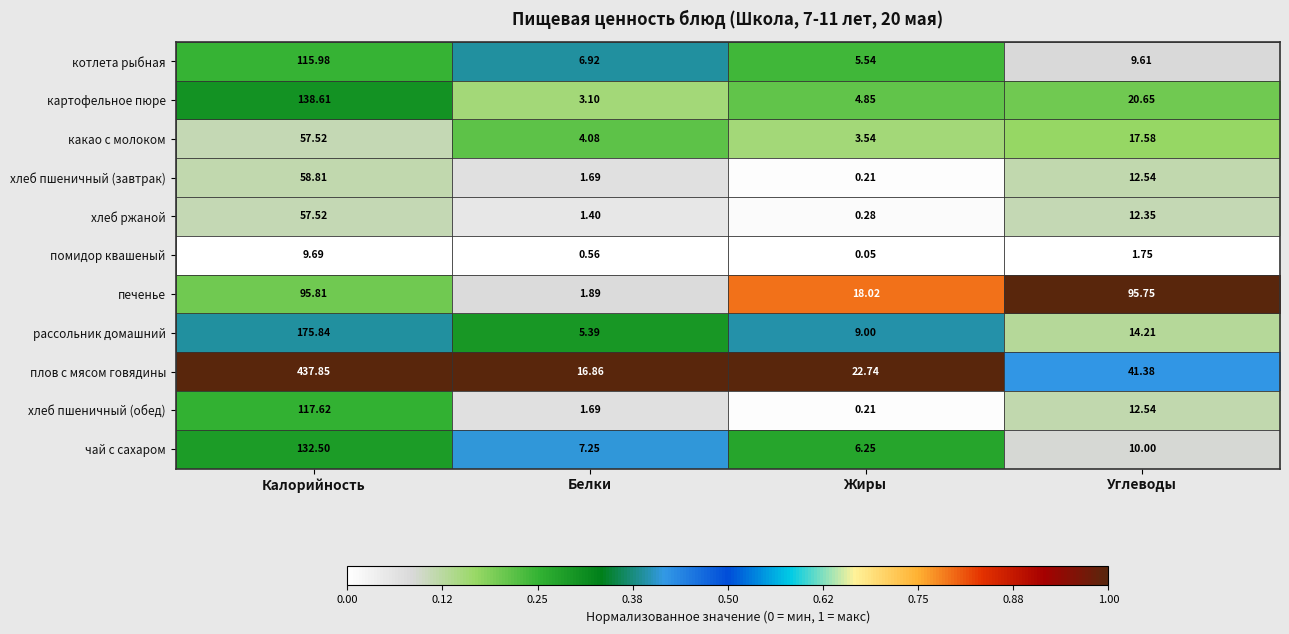

Which series changed the most between Калорийность and Жиры?

плов с мясом говядины